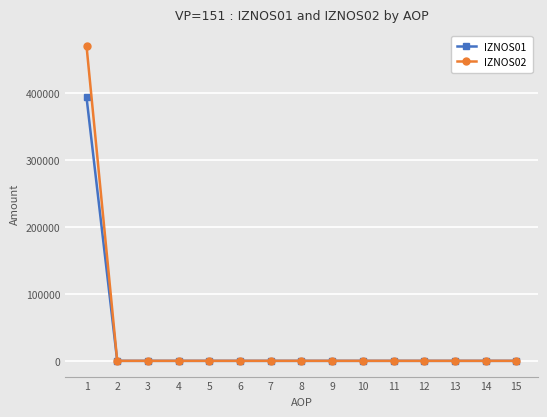

At which category is the sum across all series the highest?

1